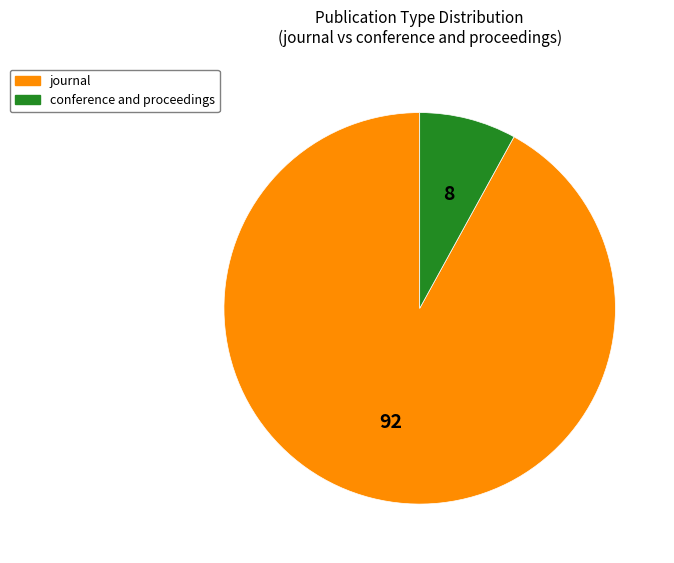

Which category has the biggest portion of the pie?

journal